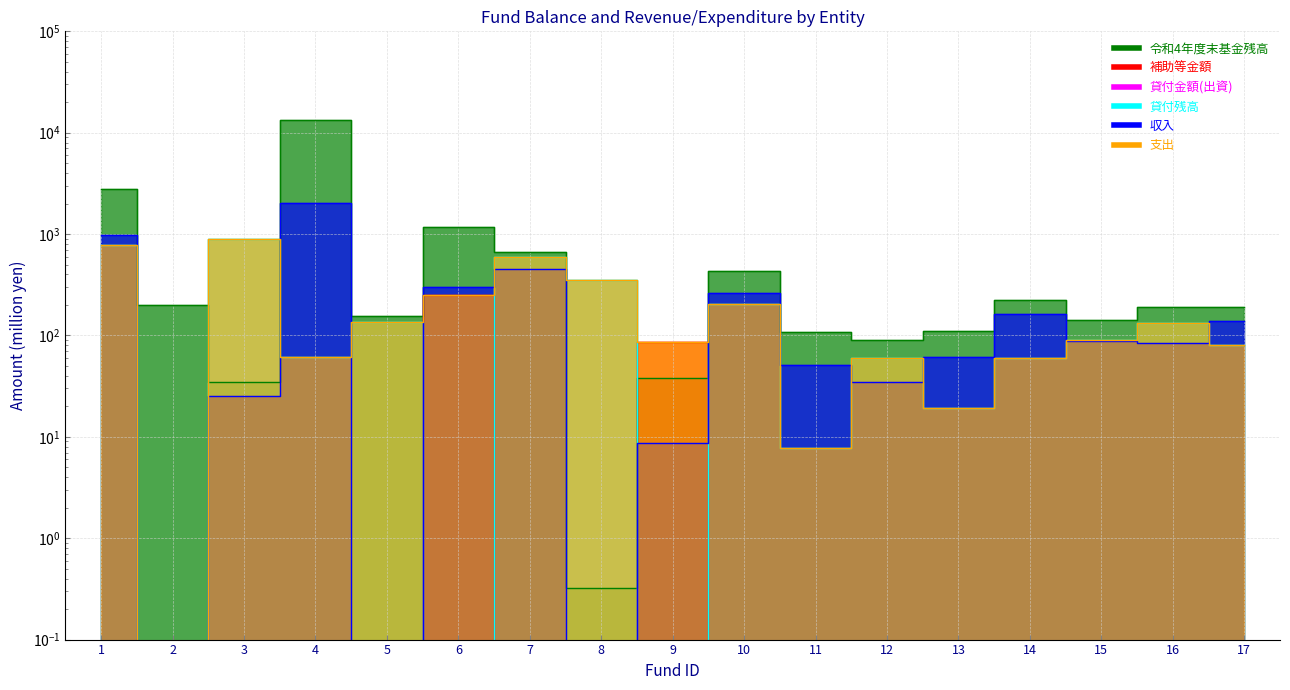

After their last crossing, which series has the higher values: col_18 or col_19?

col_18